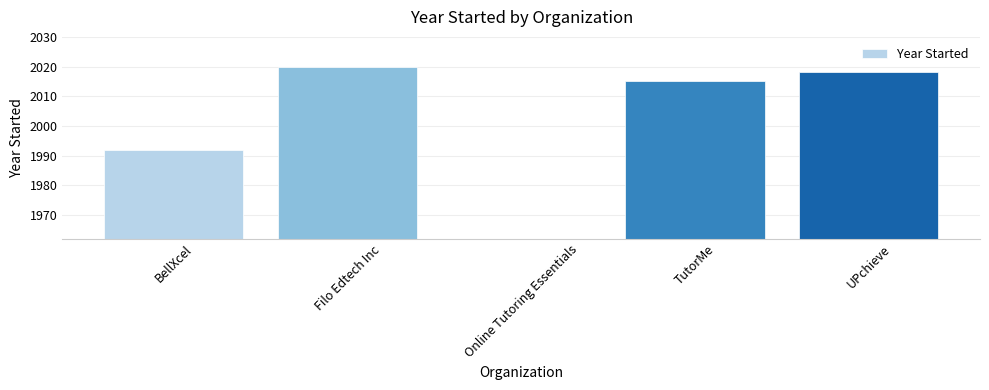

Is it true that the value at UPchieve is 426?

False